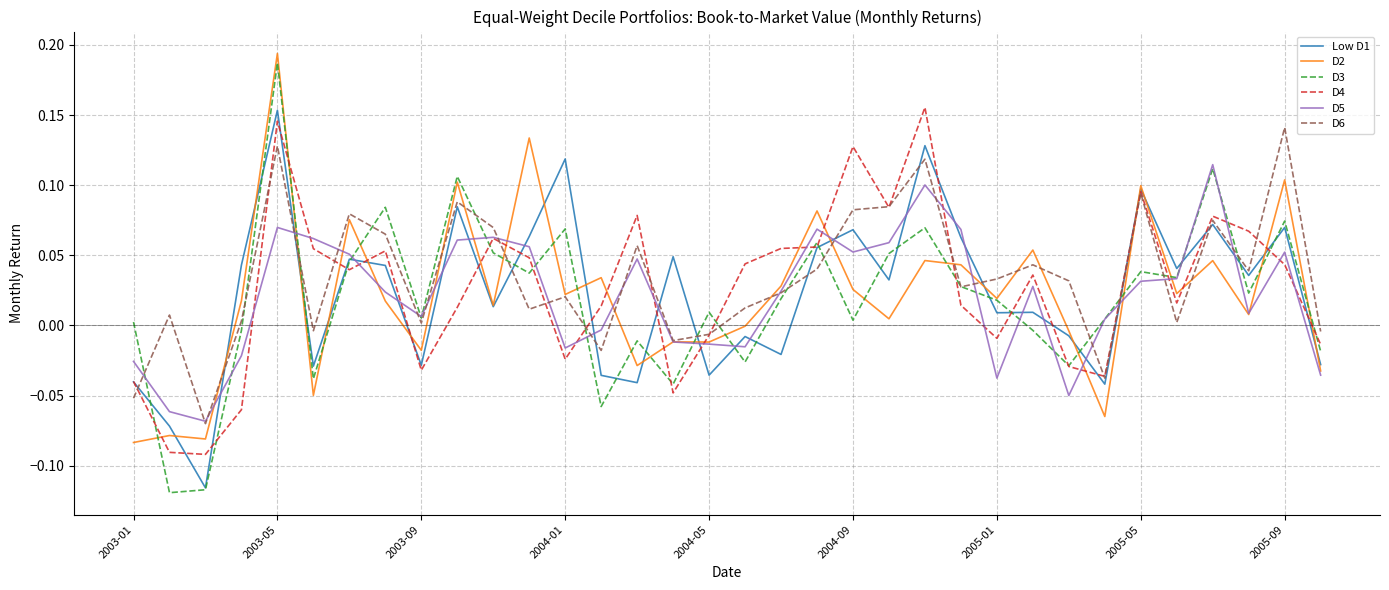

Which series has the widest spread of values?

D3